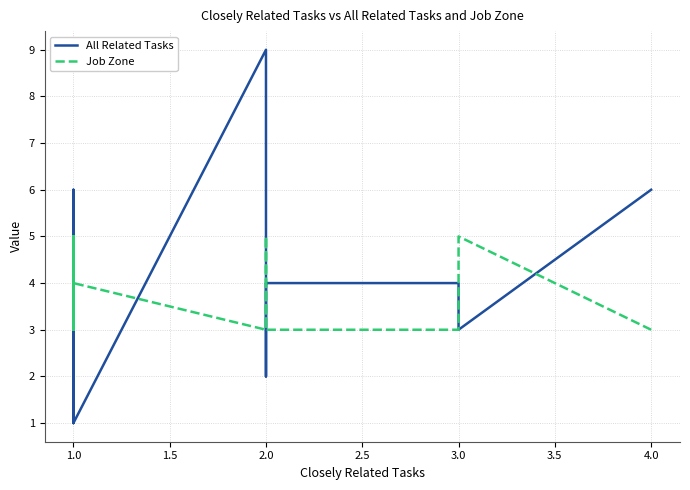

How many interior local peaks does the Job Zone series have?

6